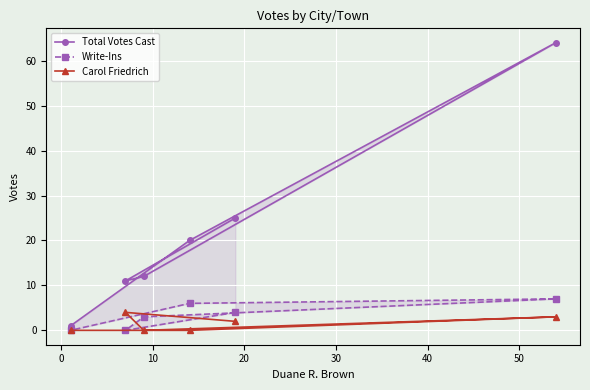

True or false: Write-Ins and Total Votes Cast cross at least once.

False